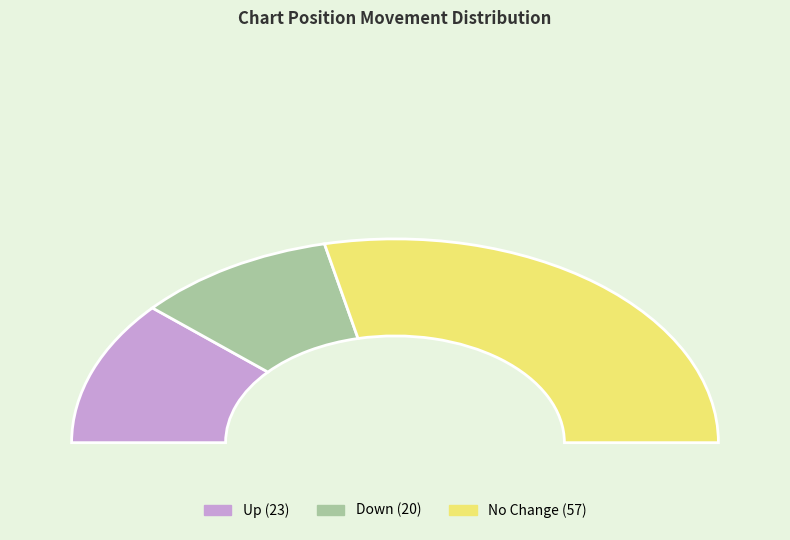

The down slice represents 20% of the pie. True or false?

True